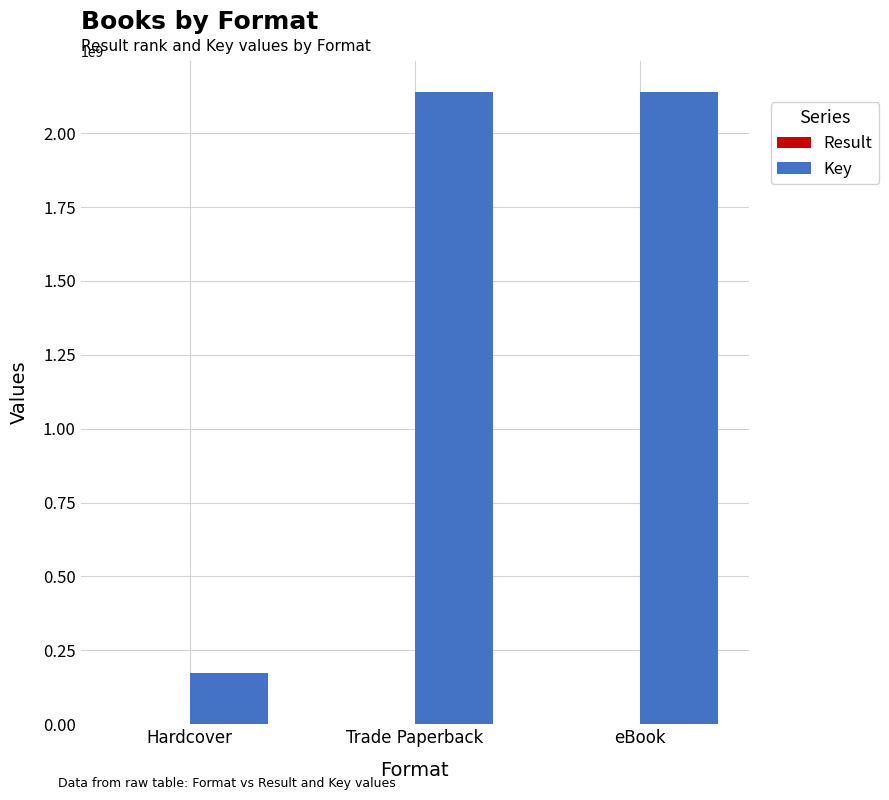

Is it true that Key equals 265519643 at Hardcover?

False